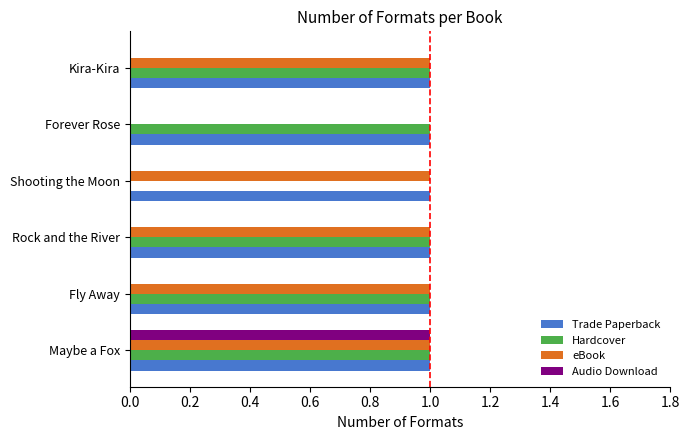

Which series changed the most between Shooting the Moon and Kira-Kira?

Hardcover